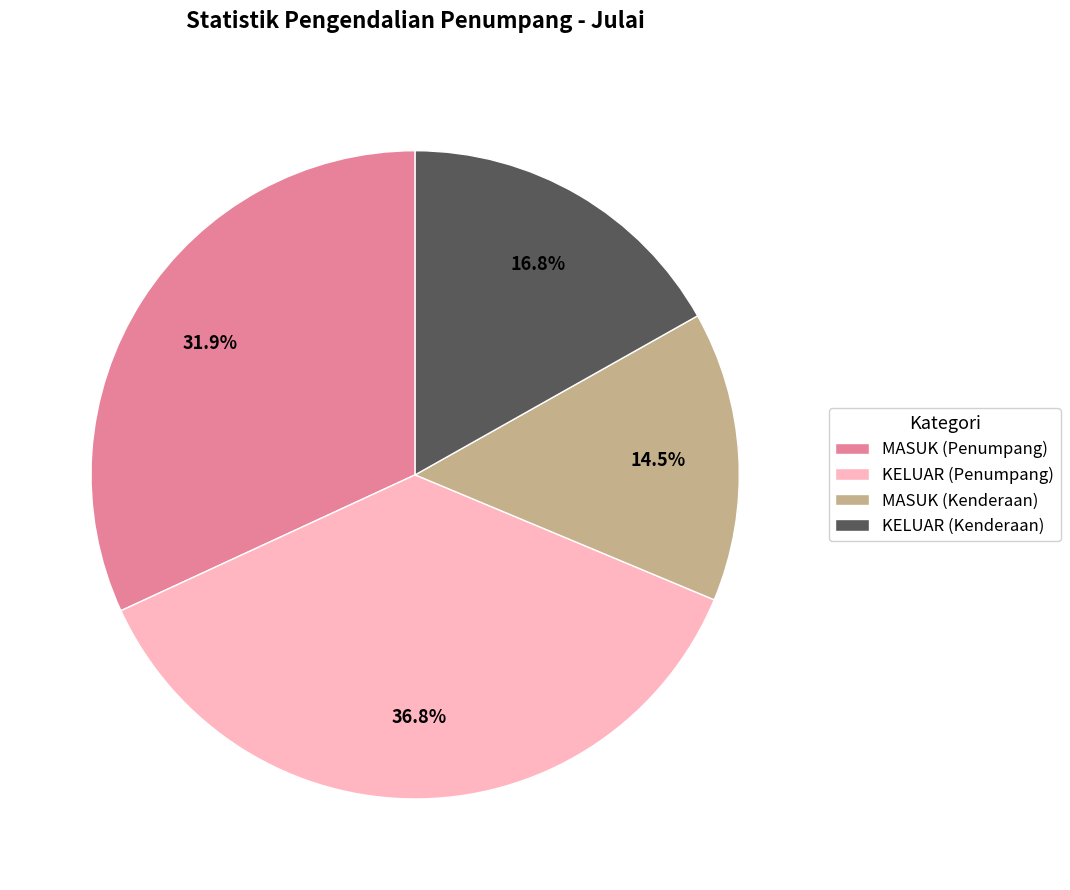

What percentage is NOT represented by KELUAR (Penumpang)?

63.2%